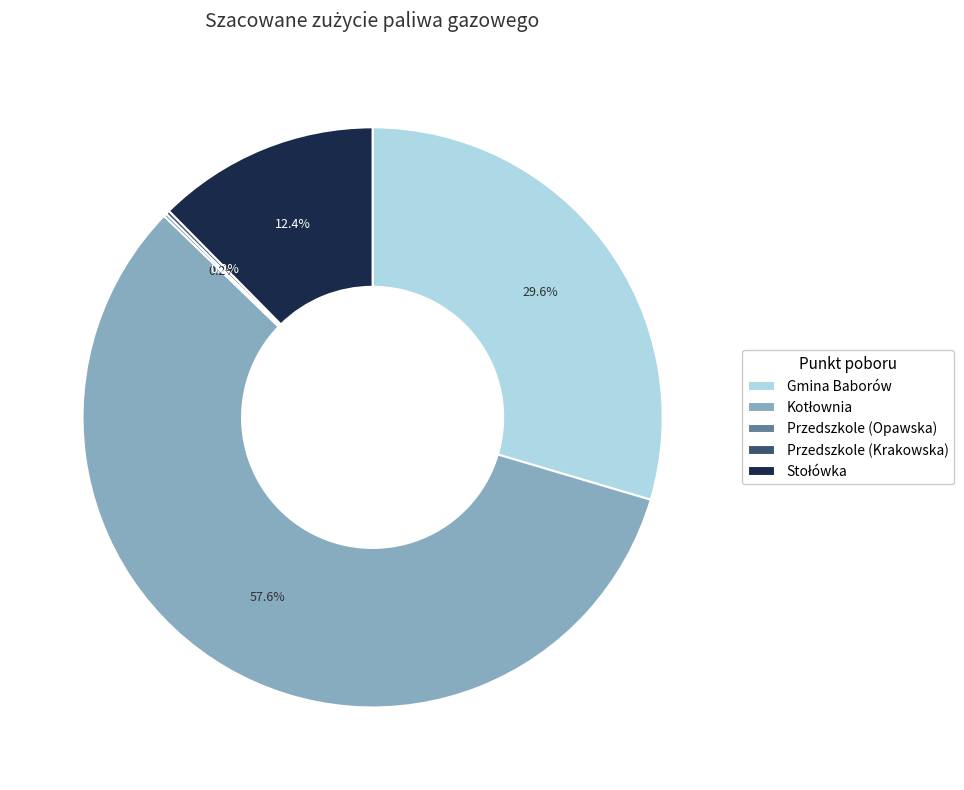

To the nearest percent, what is the difference between the largest and smallest slice percentages?

57%